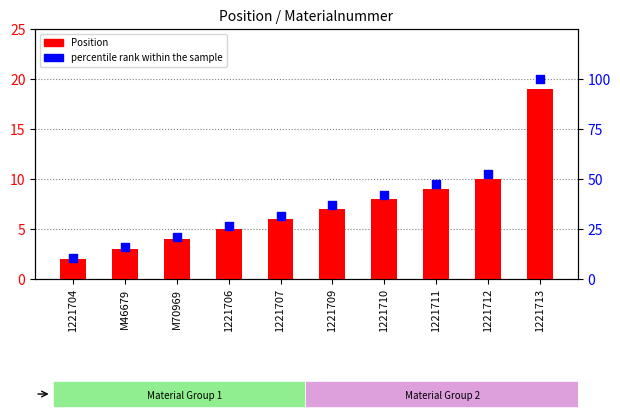

At which category is the sum across all series the highest?

1221713